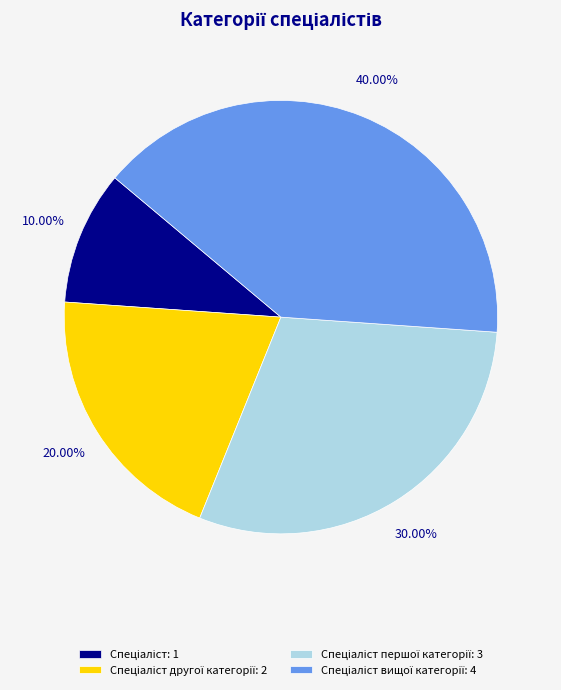

Is there any slice that represents more than half of the pie?

No